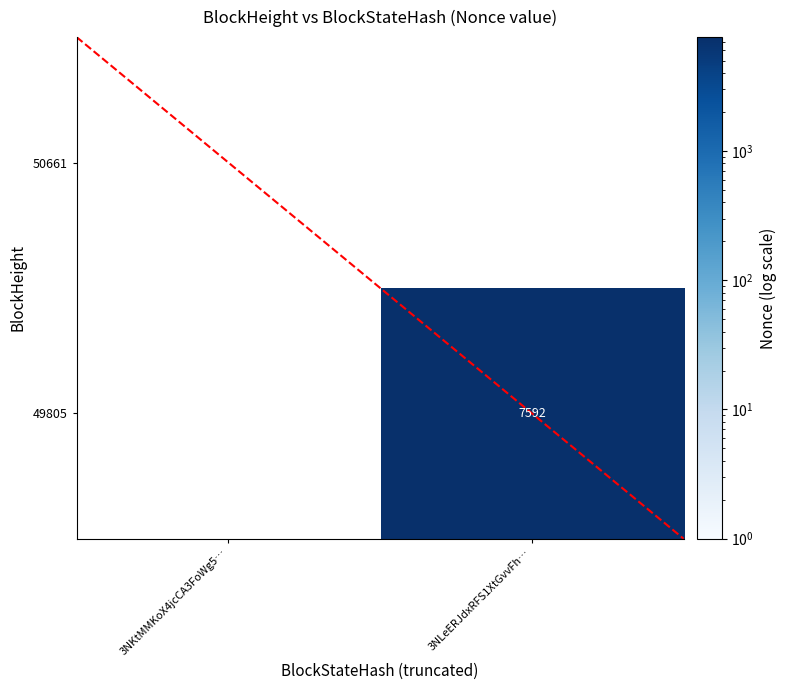

What is the difference between the maximum and minimum values in the 3NKtMMKoX4jcCA3FoWg5QFUXvnXnQJtTzE955TS series?

7592